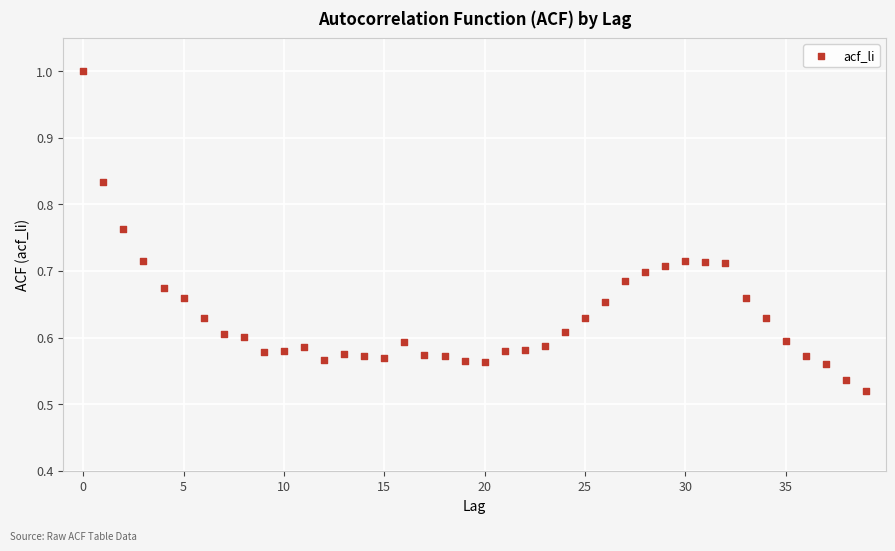

How many points are shown in the scatter plot?

40